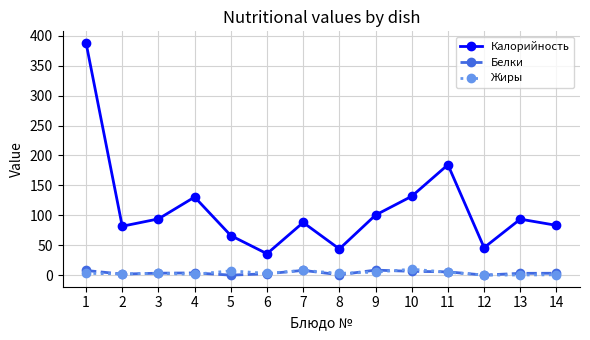

The Жиры series shows 0.3 at 13. True or false?

True